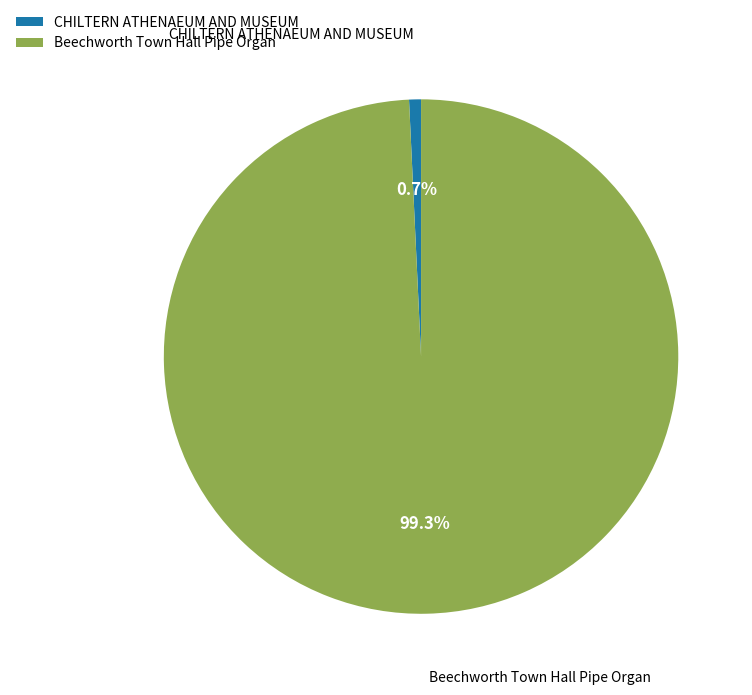

What percentage is the CHILTERN ATHENAEUM AND MUSEUM slice, to the nearest percent?

1%